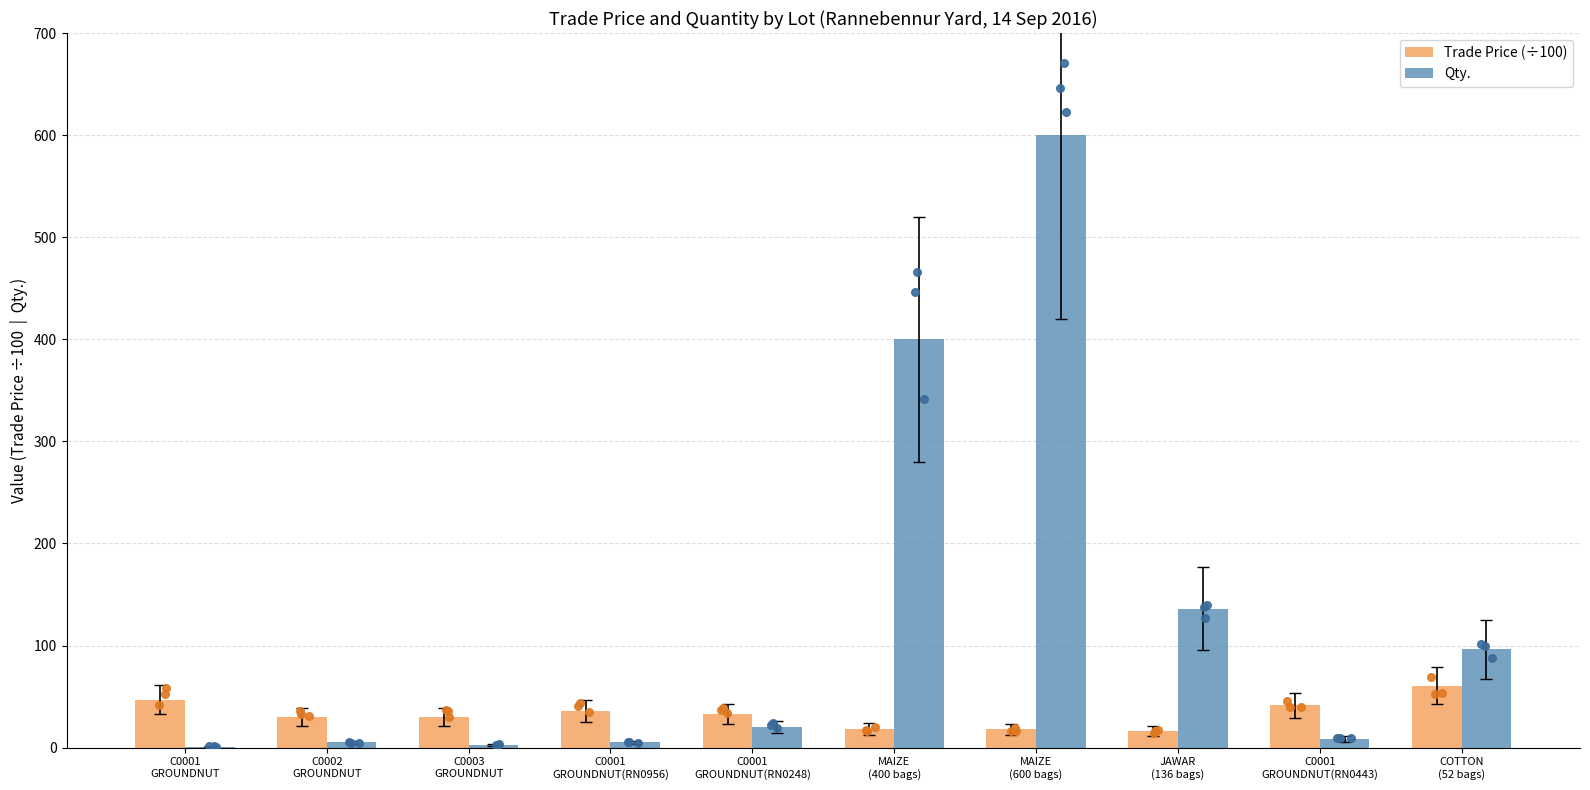

Which series reaches the minimum Y coordinate?

Qty.